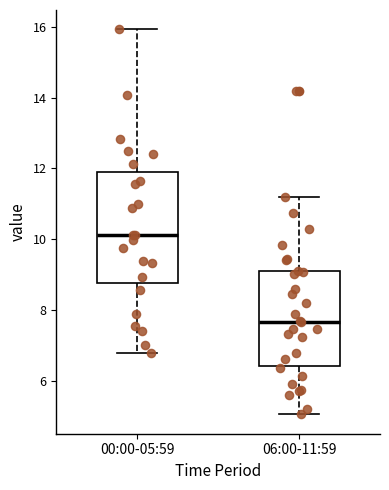

Which box has the lowest median line?

06:00-11:59